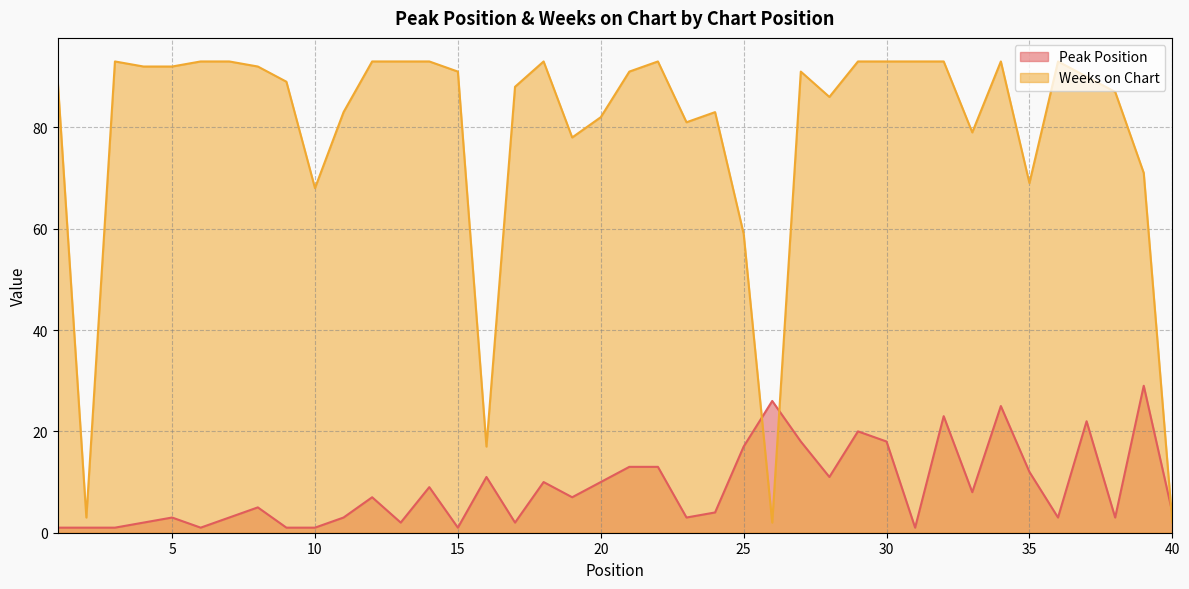

What is the difference between the Peak Position values at 36 and 37?

19